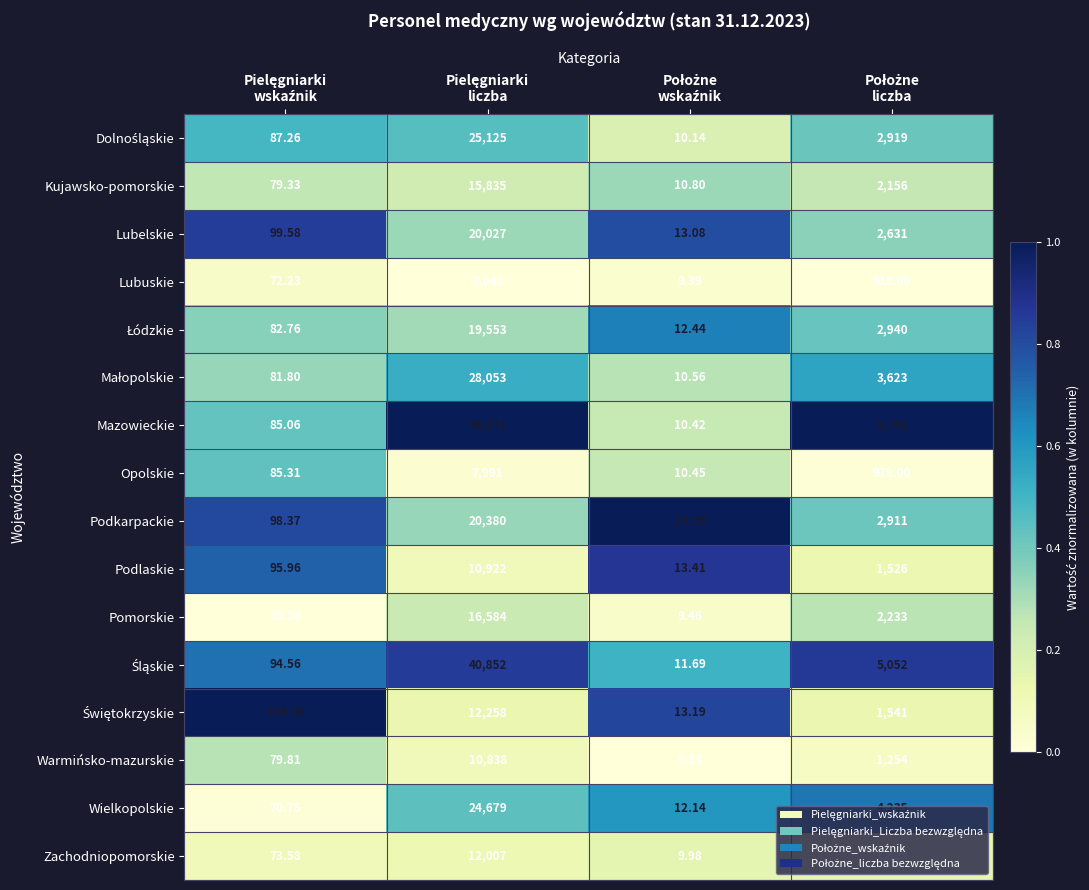

Which series has the largest total across all categories?

Mazowieckie